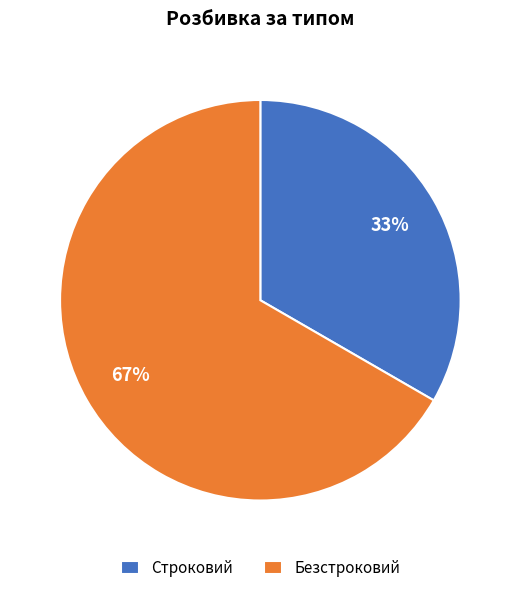

To the nearest percent, what is the combined percentage of Безстроковий and Строковий?

100%